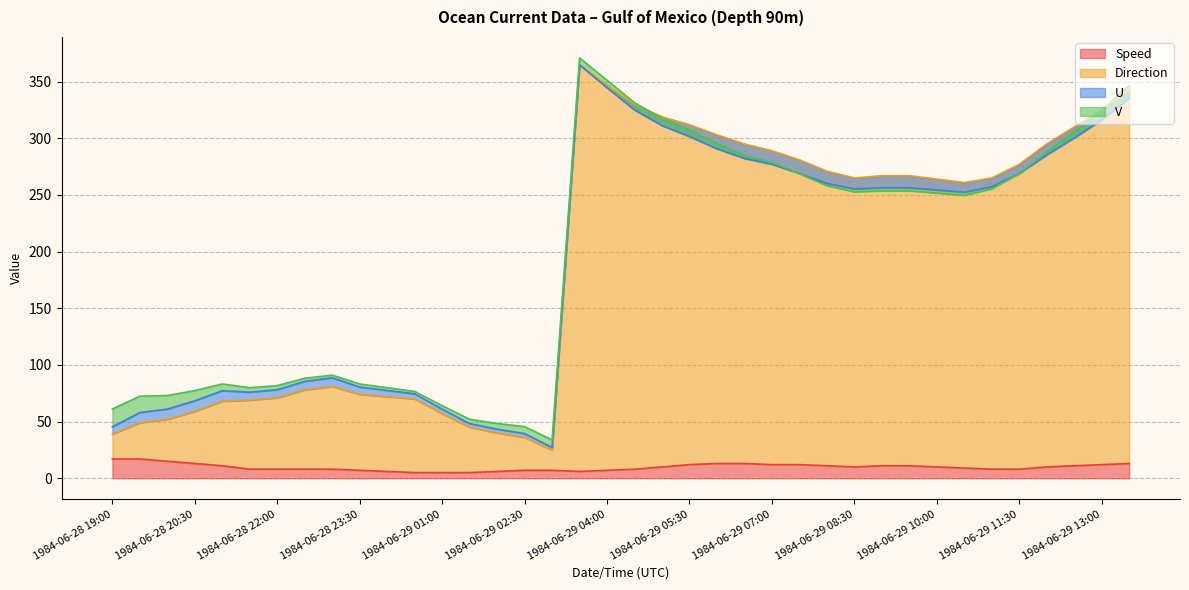

True or false: Speed and Direction intersect in this chart.

False